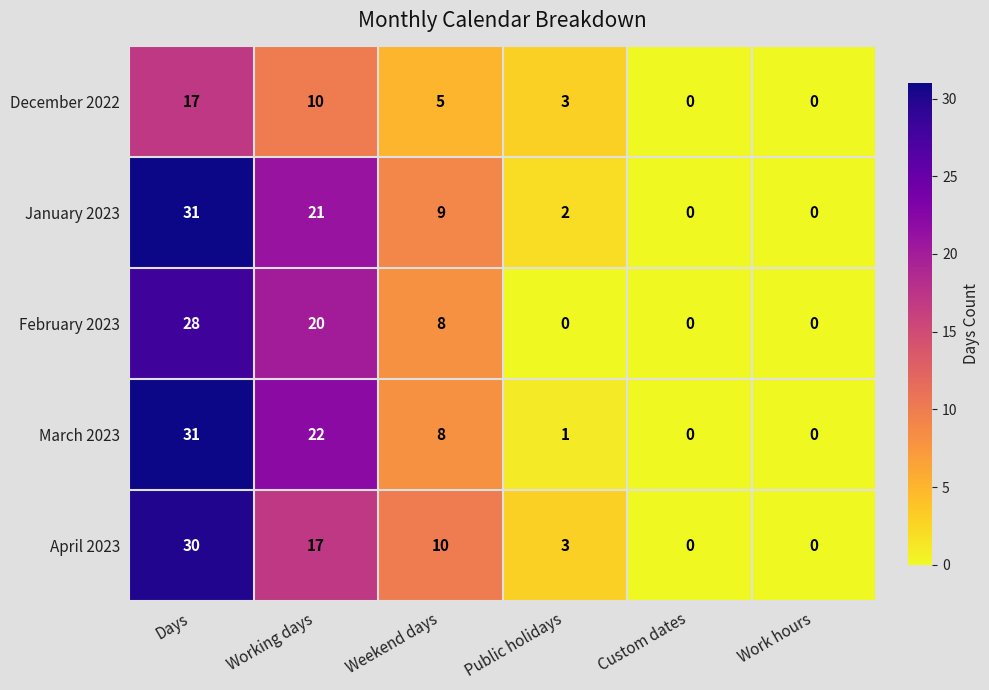

What value does the February 2023 series have at Weekend days, to the nearest 10?

10